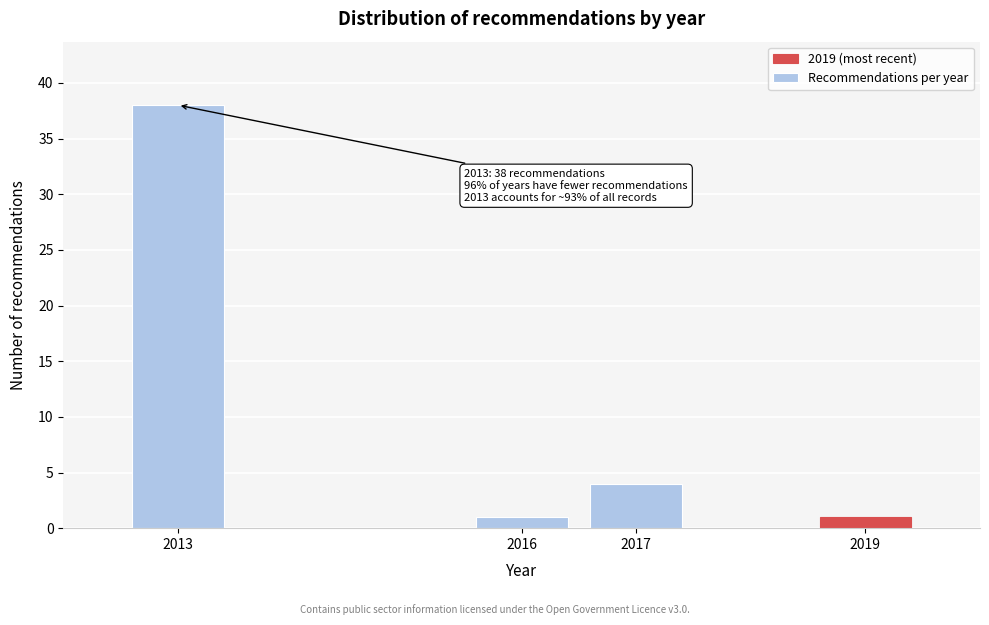

Reading left to right, transcribe all the data shown in this chart.

2013=38	2016=1	2017=4	2019=1